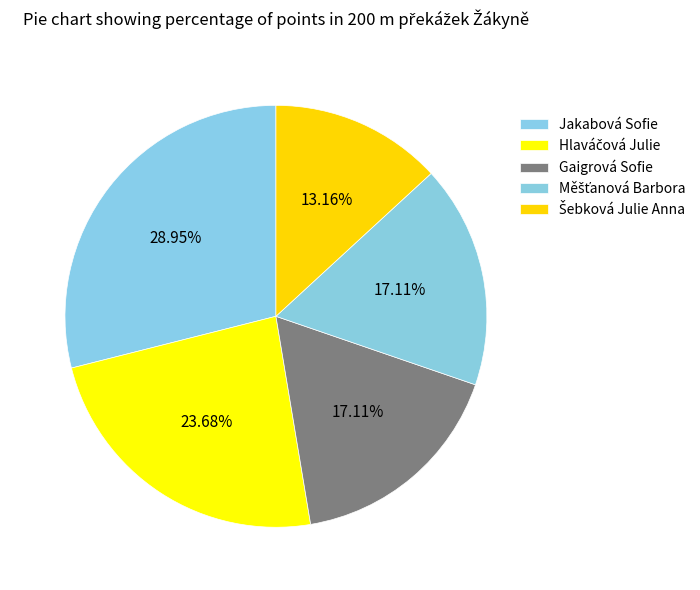

To the nearest percent, what is the combined percentage of Hlaváčová Julie and Gaigrová Sofie?

41%